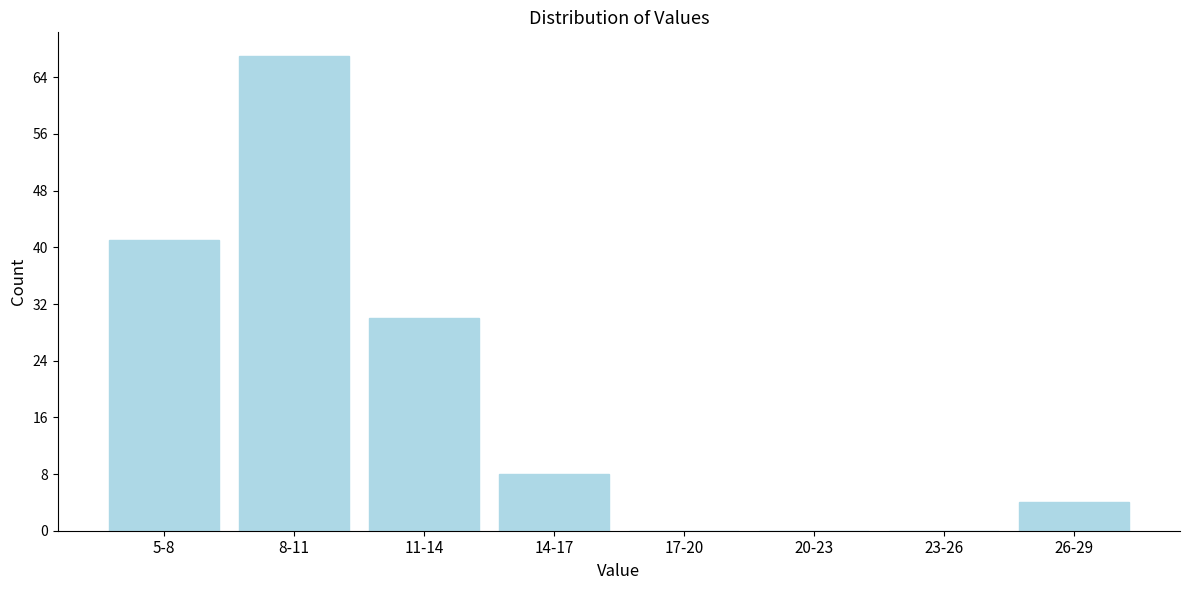

Reading left to right, transcribe all the data shown in this chart.

5-8=41	8-11=67	11-14=30	14-17=8	17-20=0	20-23=0	23-26=0	26-29=4